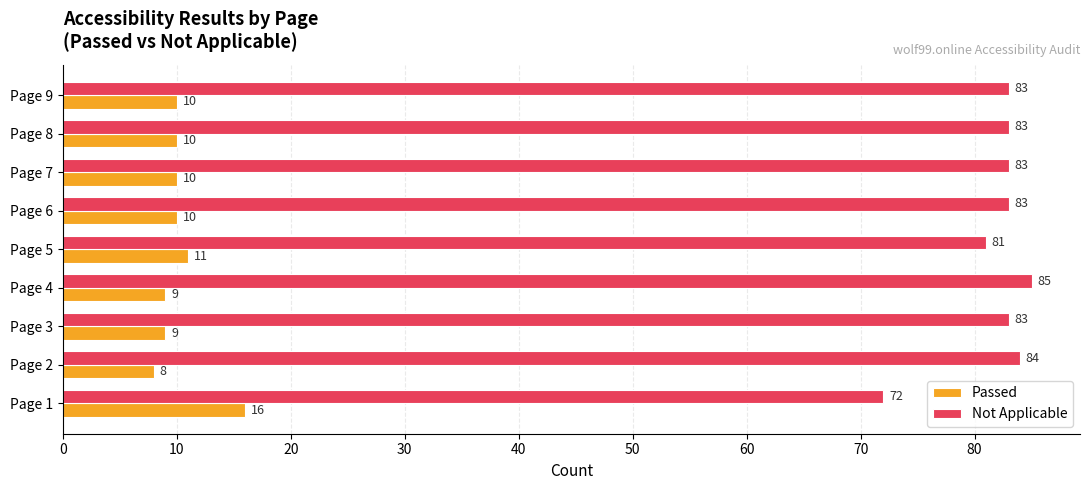

The value of Not Applicable at Page 7 is 136. True or false?

False